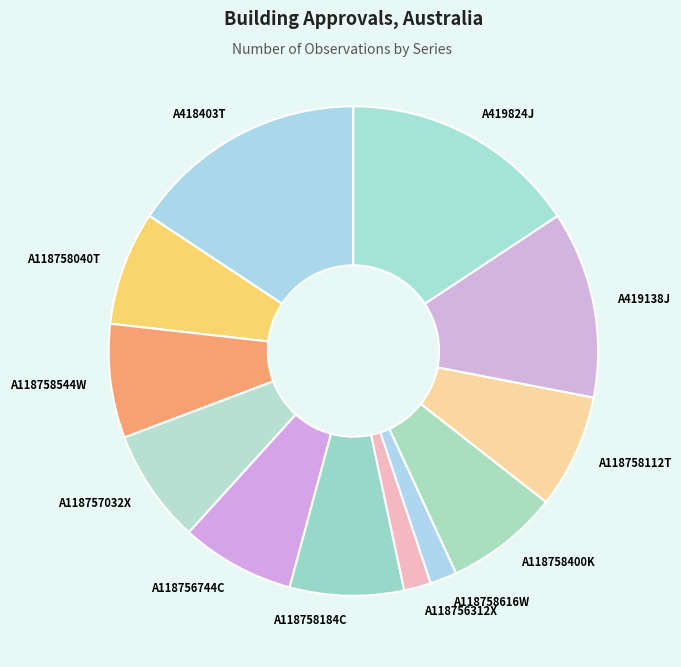

Combined, do A419824J and A118758184C account for over 50%?

No